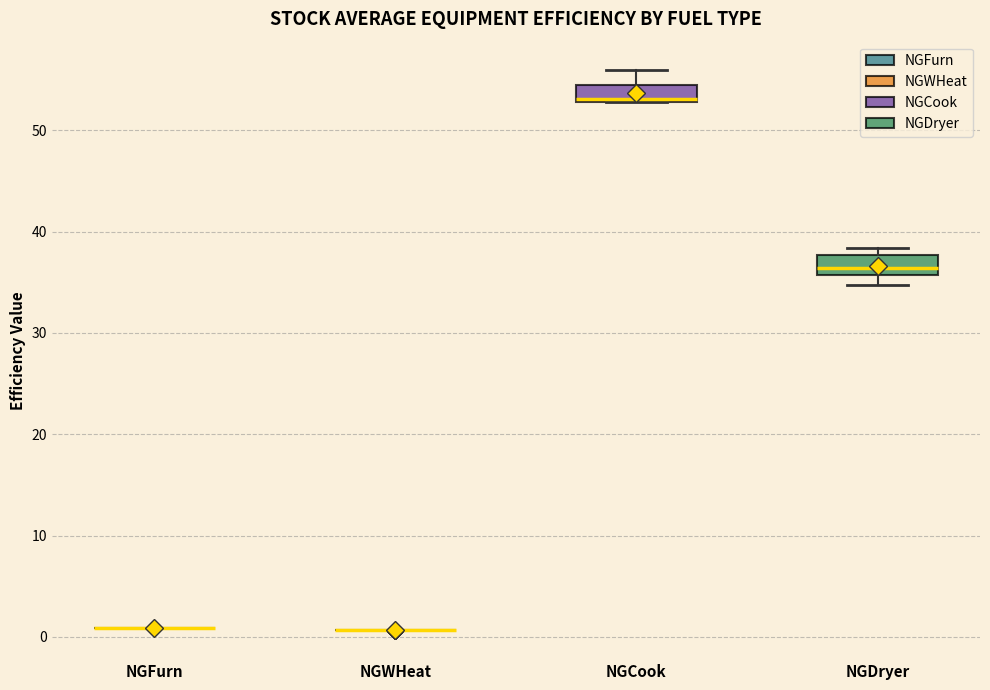

Reading left to right, read every box against the y-axis: the position of its median line, the range the box covers, and the ends of its whiskers. The values are not printed on the chart, so give them approximately, as read against the axis.

NGFurn: box collapsed to a line at 1, whiskers 1 to 1
NGWHeat: box collapsed to a line at 1, whiskers 1 to 1
NGCook: median 53, box 53 to 55, whiskers 53 to 56
NGDryer: median 36 (inside the box), box 36 to 38, whiskers 35 to 38 (just above the box's upper edge)